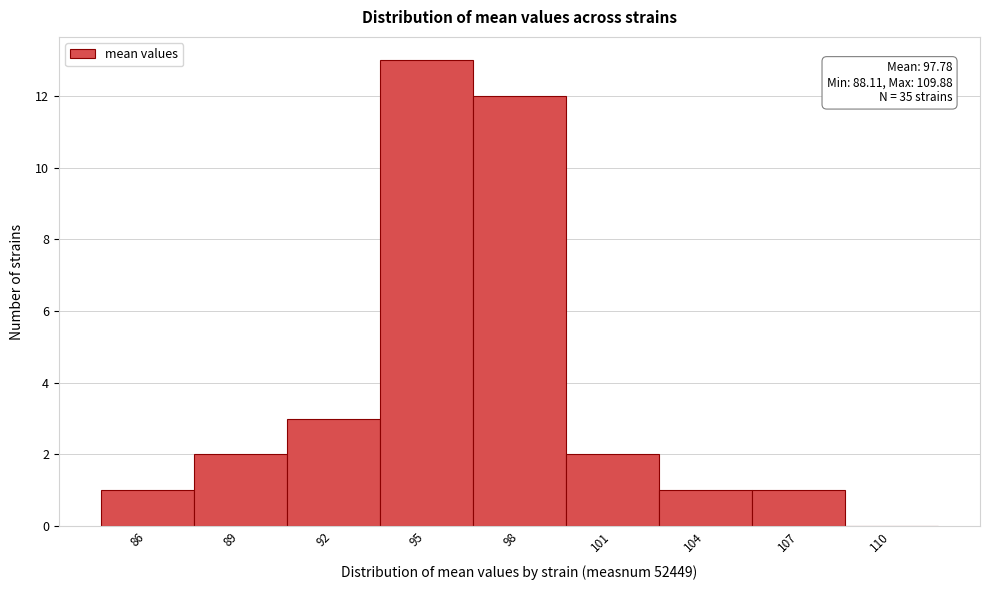

Reading left to right, extract all data points from this chart.

86=1	89=2	92=3	95=13	98=12	101=2	104=1	107=1	110=0